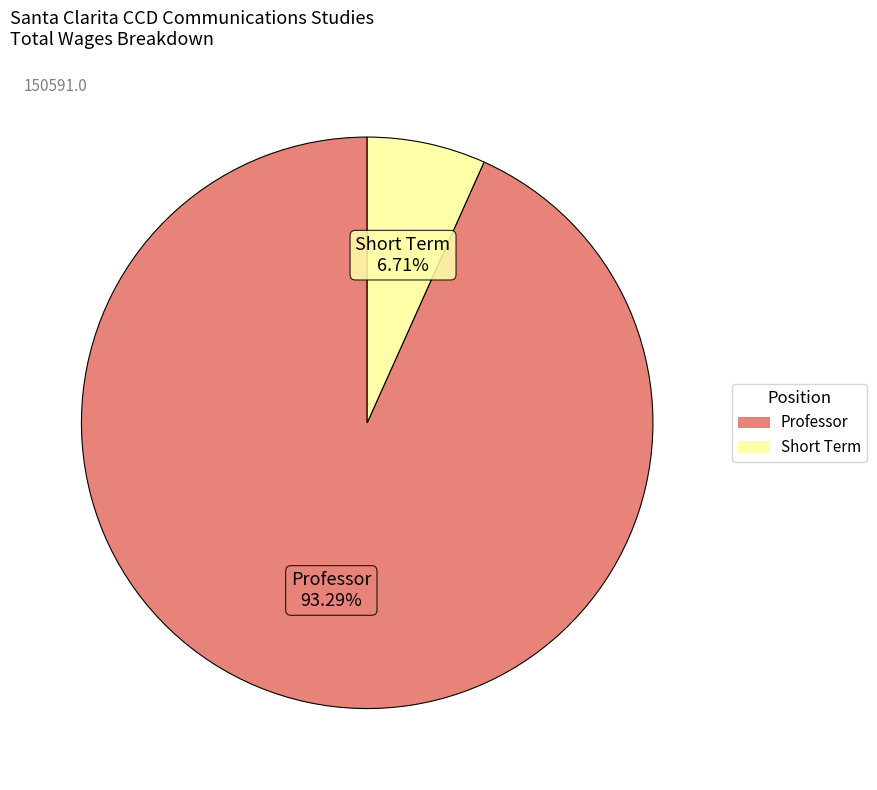

To the nearest percent, what portion does Professor represent?

93%